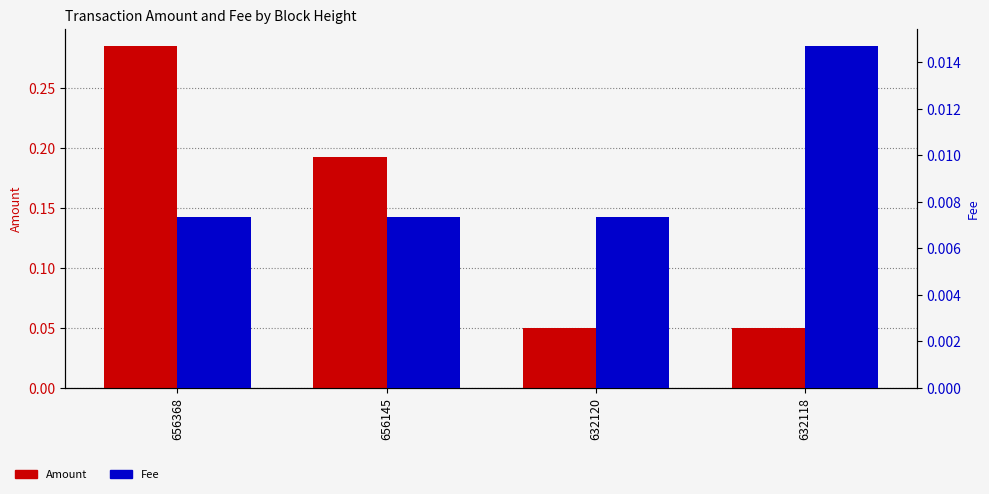

Is the value of Amount at 656368 greater than the value of Fee at 656368?

Yes